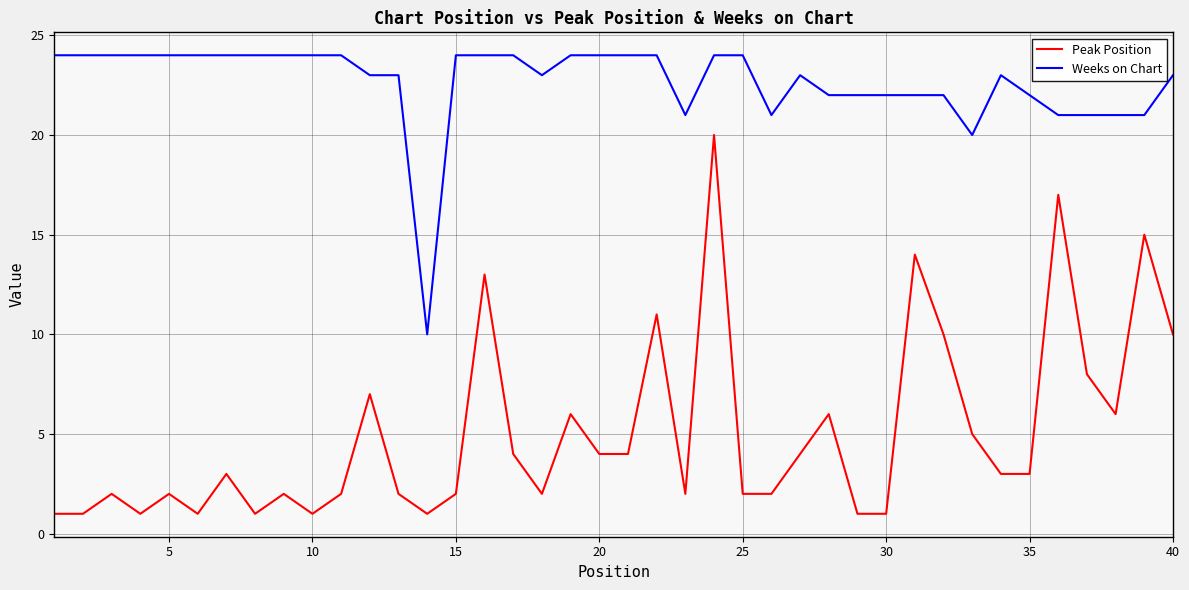

Which series has the largest total across all categories?

Weeks on Chart